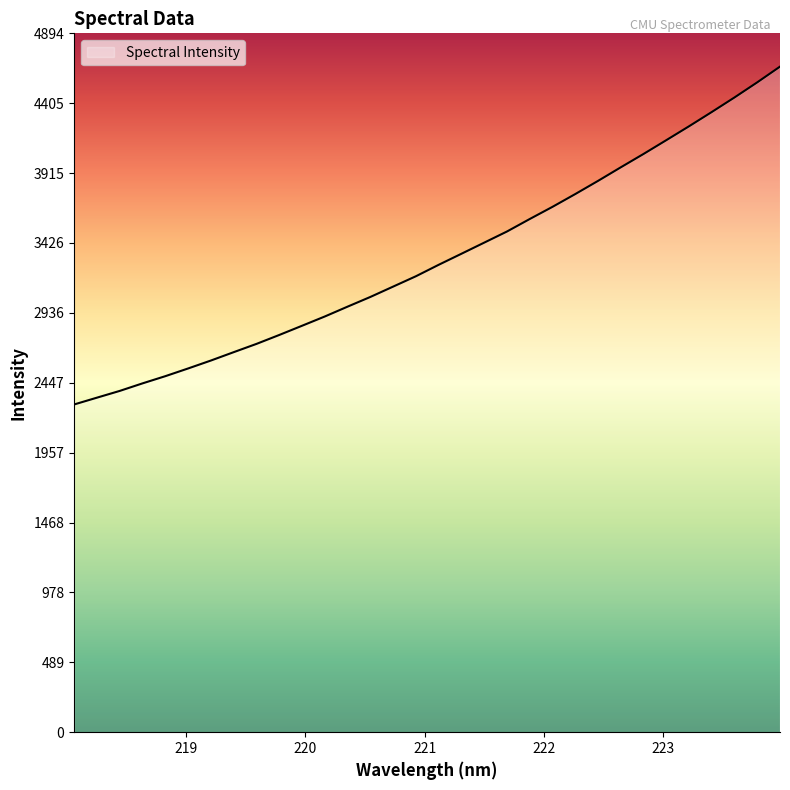

What is the smallest value displayed?

2295.5